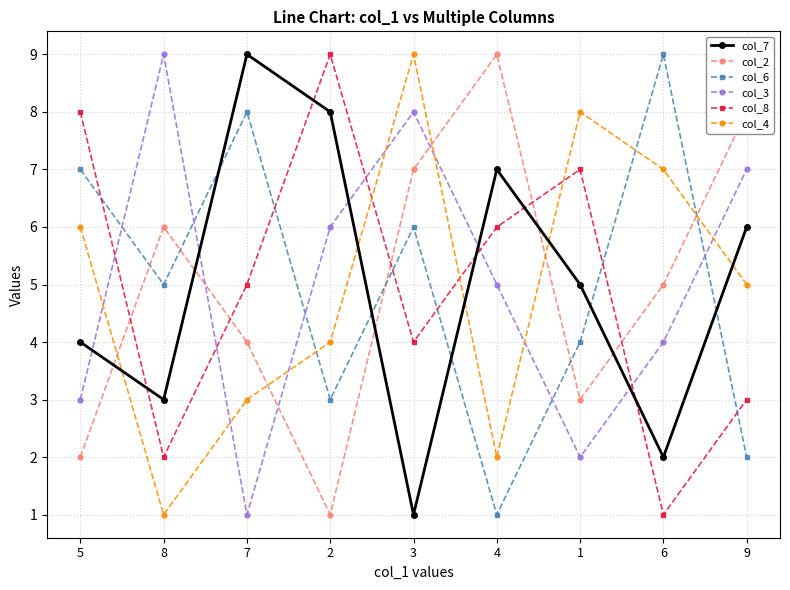

Reading left to right, transcribe all the data shown in this chart.

col_7: 4	3	9	8	1	7	5	2	6
col_2: 2	6	4	1	7	9	3	5	8
col_6: 7	5	8	3	6	1	4	9	2
col_3: 3	9	1	6	8	5	2	4	7
col_8: 8	2	5	9	4	6	7	1	3
col_4: 6	1	3	4	9	2	8	7	5